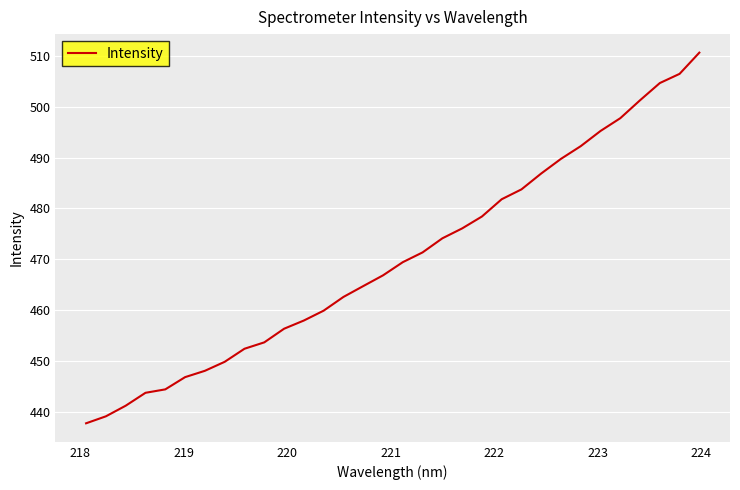

How many categories are shown in the chart?

32